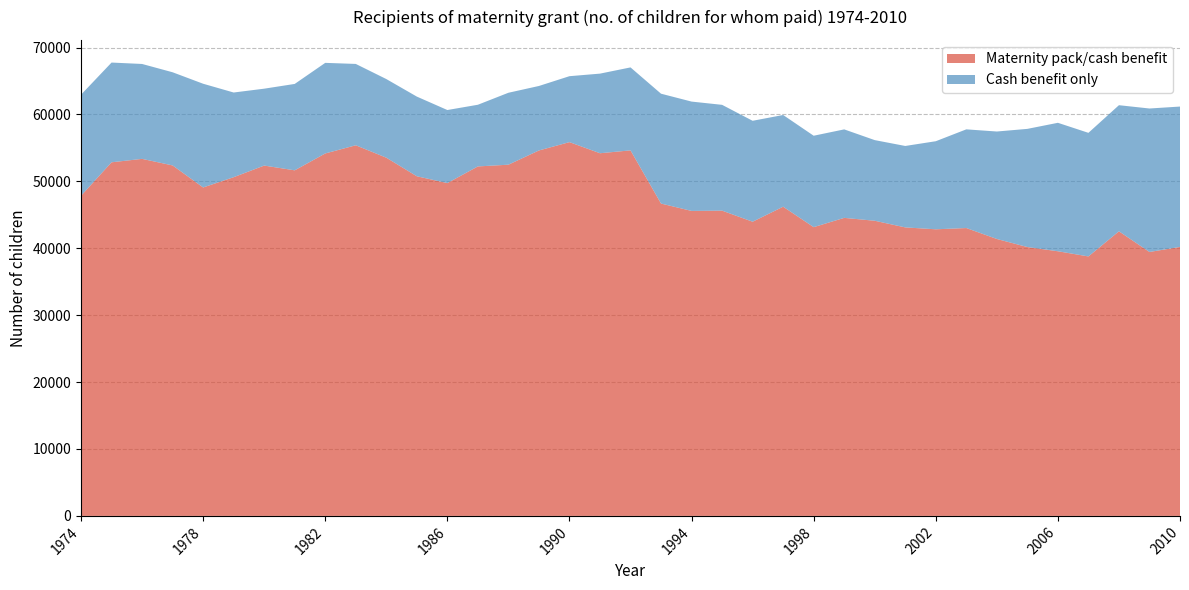

Reading left to right, what are all the values shown in this chart?

Maternity pack/cash benefit: 47843	52847	53358	52378	49086	50621	52356	51646	54166	55389	53537	50759	49740	52230	52488	54615	55859	54200	54628	46680	45579	45620	43965	46210	43155	44540	44110	43116	42834	43021	41386	40181	39550	38779	42532	39445	40197
Cash benefit only: 15108	14906	14184	13923	15501	12655	11493	12912	13541	12159	11752	11907	10919	9217	10751	9638	9857	11898	12400	16418	16341	15814	15085	13706	13662	13225	12052	12171	13161	14749	16061	17660	19199	18470	18848	21441	20980